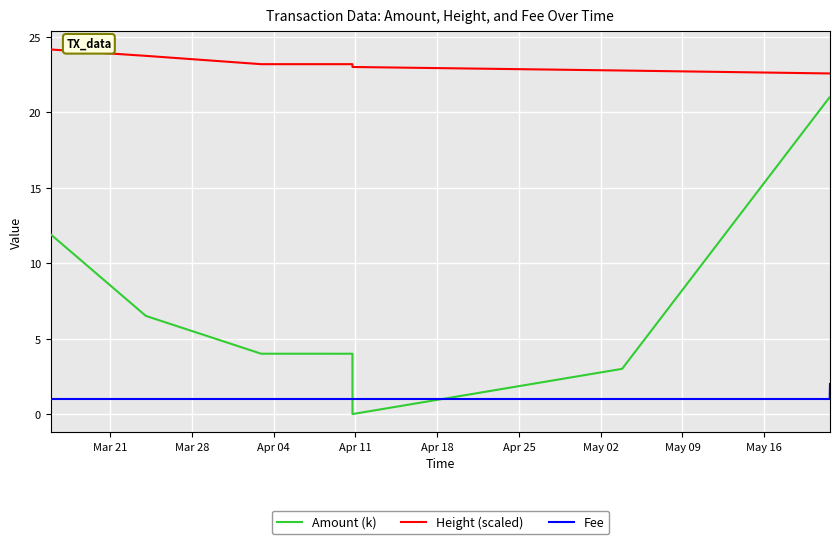

Which series has the widest spread of values?

Amount (k)